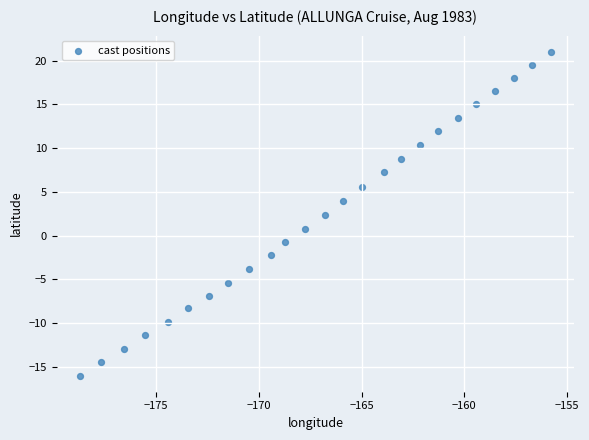

What is the range of X values (max minus min)?

22.9